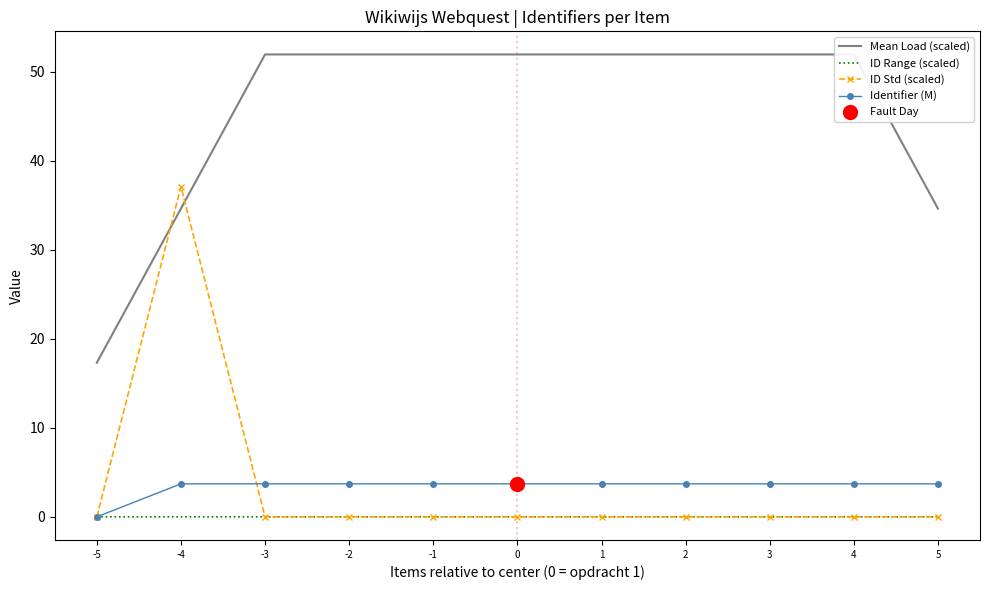

Which series reaches the maximum Y coordinate?

Mean Load (scaled)